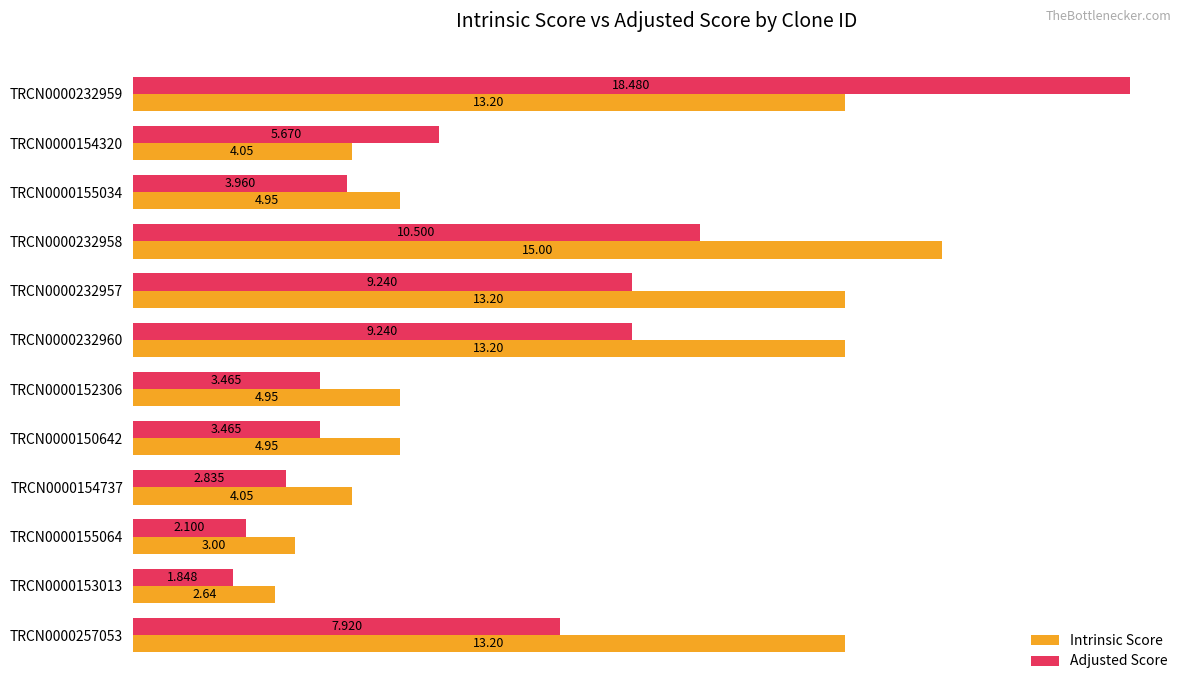

Is the value of Intrinsic Score at TRCN0000232959 greater than the value of Adjusted Score at TRCN0000232960?

Yes